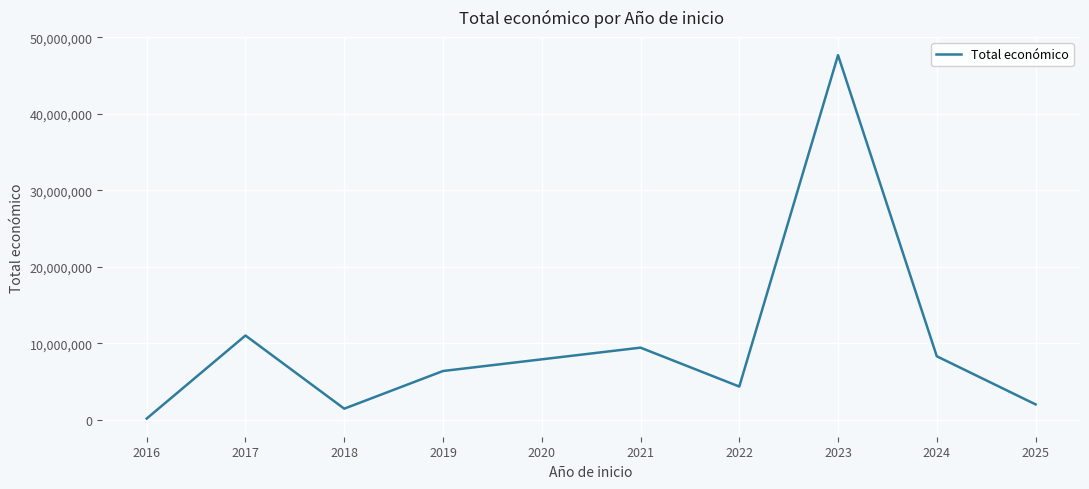

Does the chart have visible grid lines?

Yes